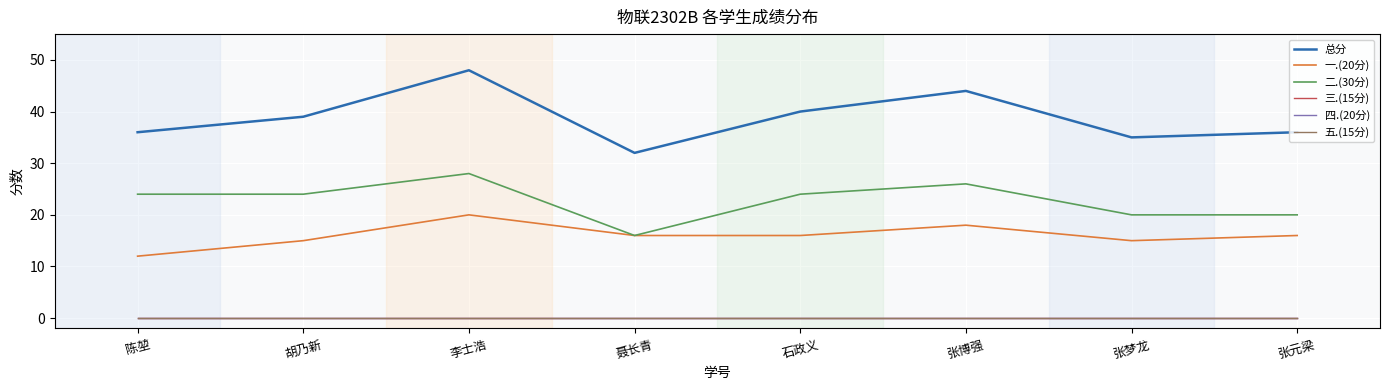

What is the difference between the maximum and minimum values in the 总分 series?

16